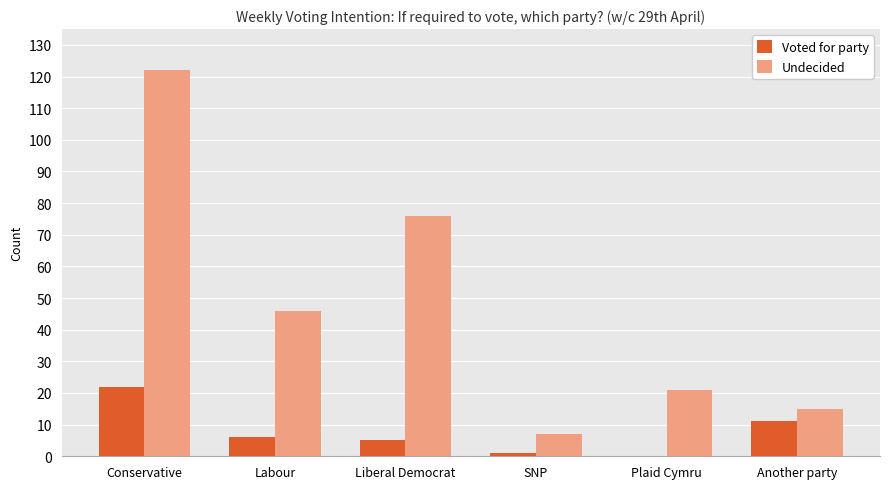

Which series has the largest total across all categories?

Undecided